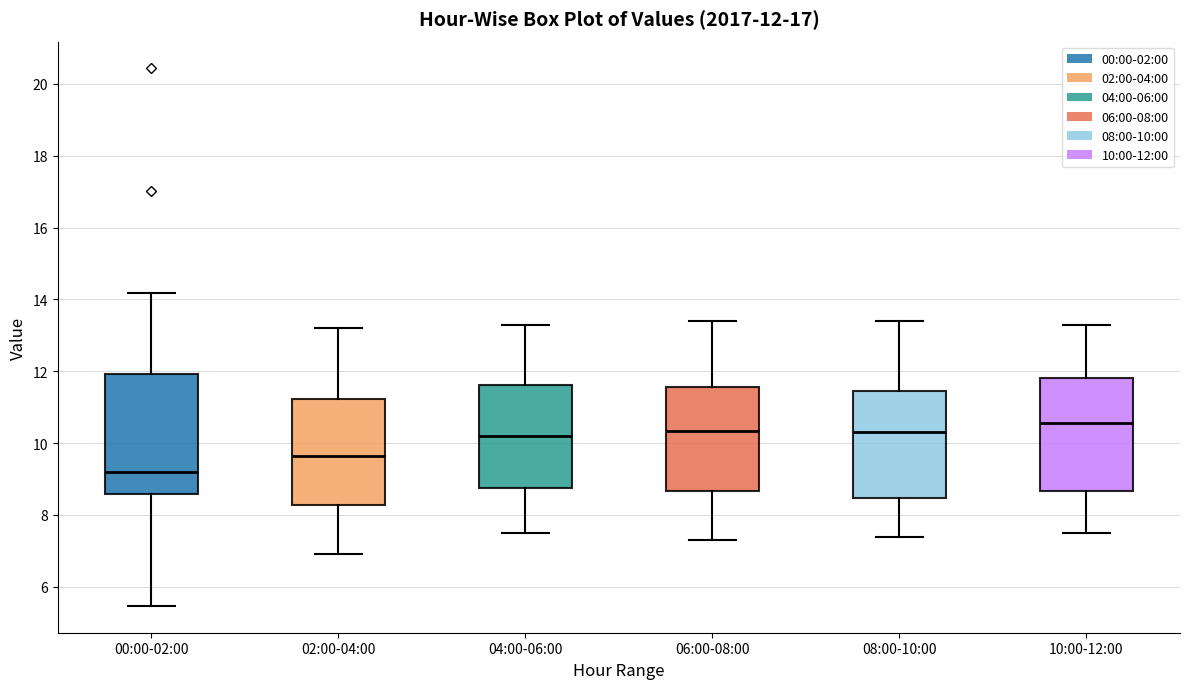

Comparing the boxes themselves (not the whiskers), which one is the tallest?

00:00-02:00